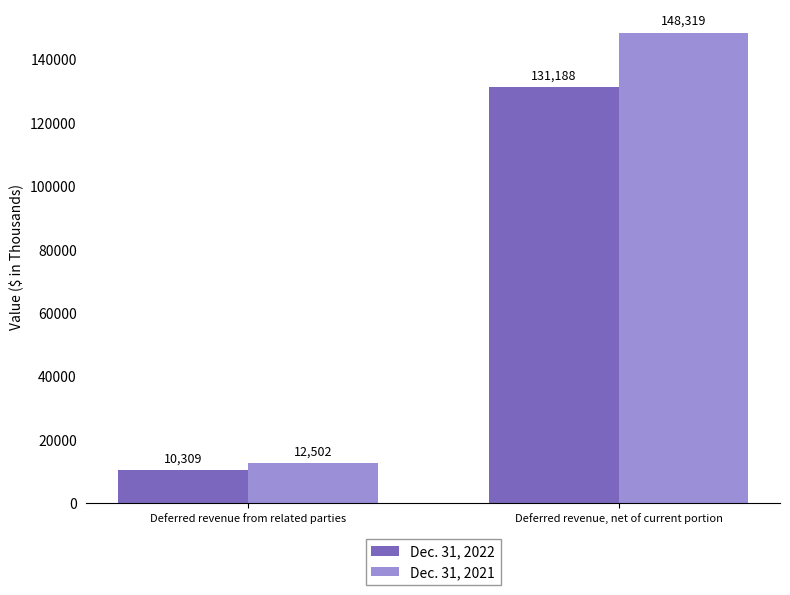

Rank the series by their average value, from lowest to highest.

Dec. 31, 2022, Dec. 31, 2021